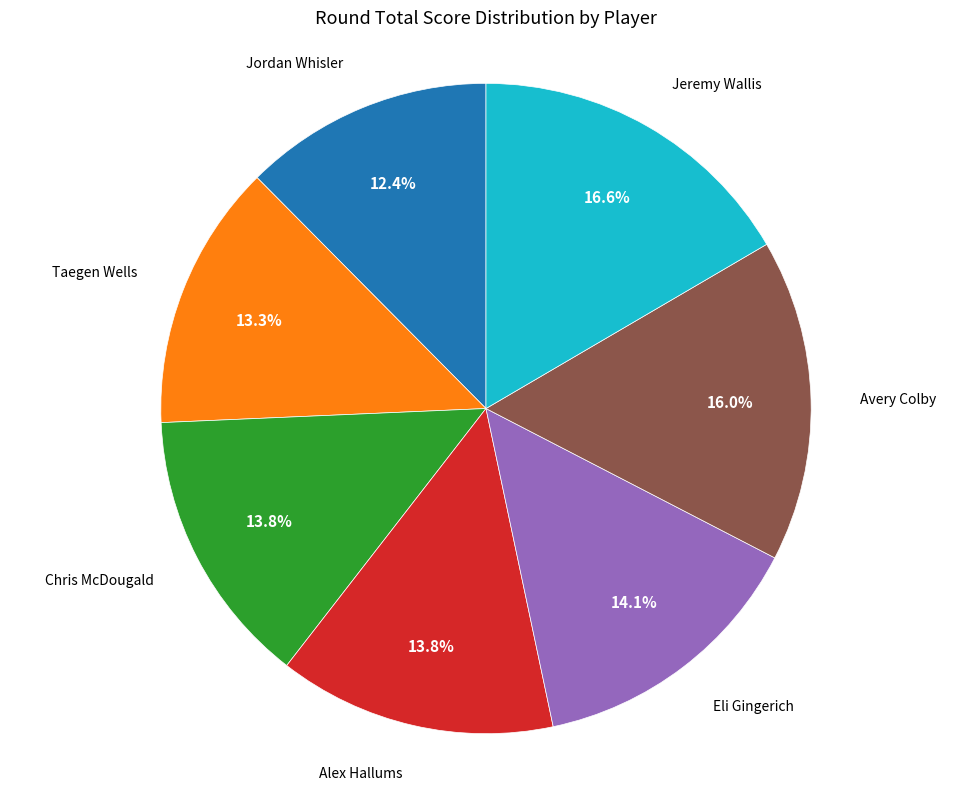

Does any single category account for the majority?

No